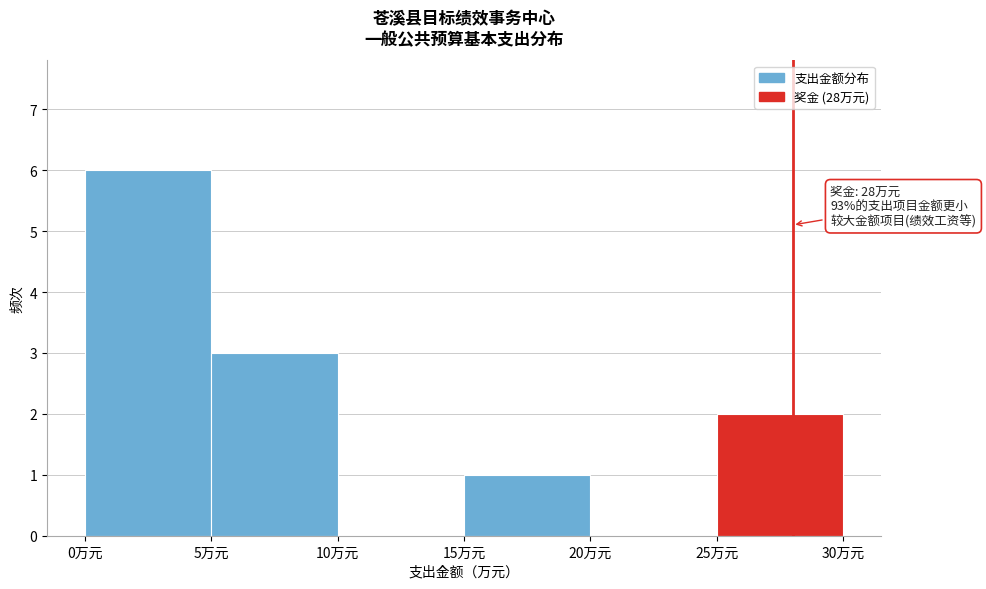

Over which range of the x-axis is the bar tallest?

0 to 5